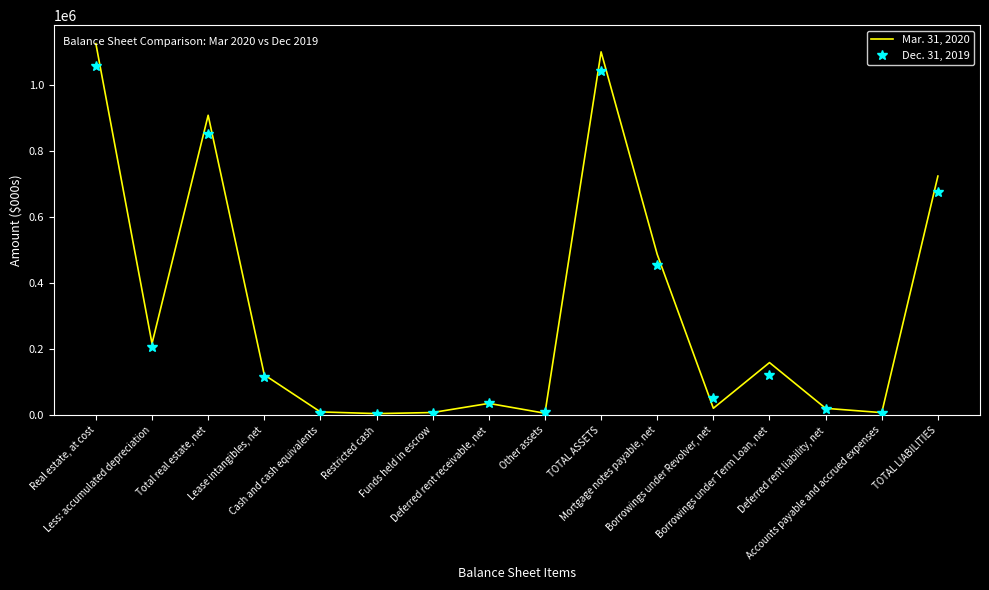

Is it true that Mar. 31, 2020 equals 486315 at Mortgage notes payable, net?

True